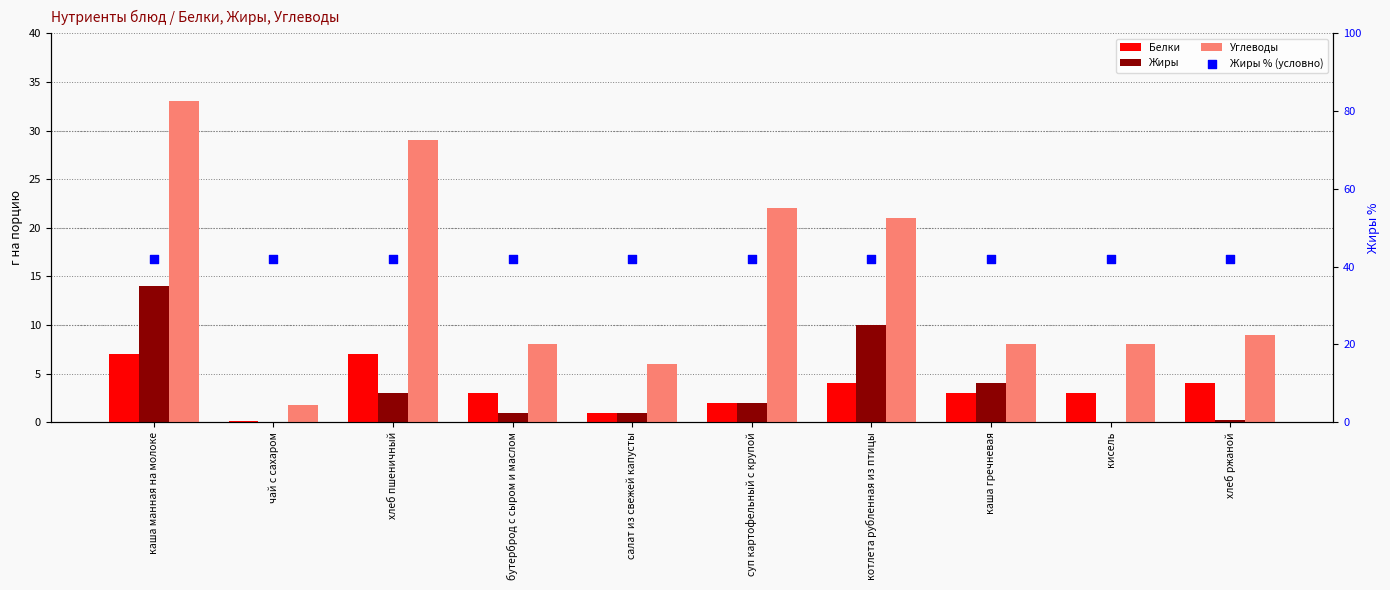

Which series has the largest Y range (max minus min)?

Углеводы